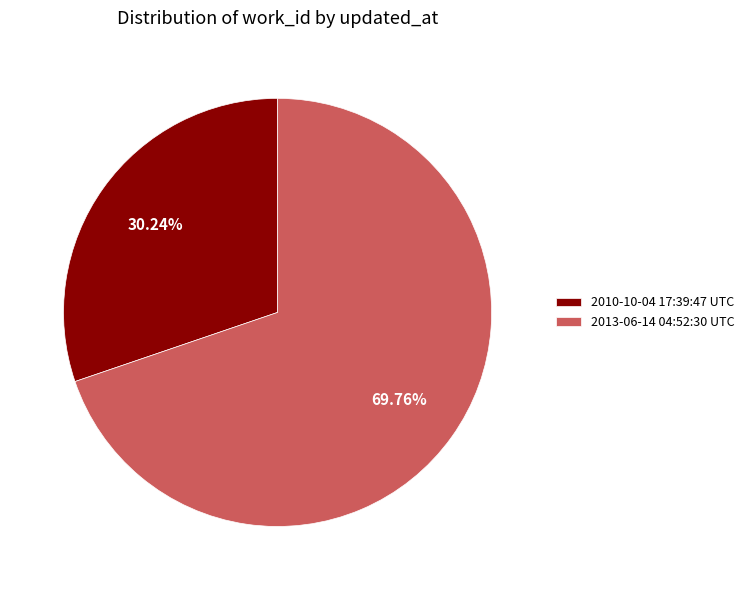

Is it true that 2010-10-04 17:39:47 UTC is 37% of the pie?

False